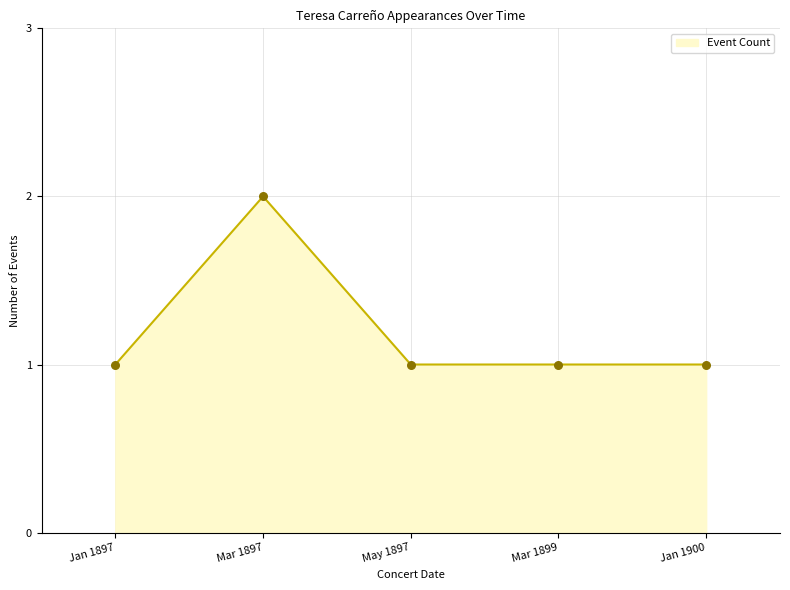

What is the ratio of the value at May 1897 to the value at Jan 1900?

1.0